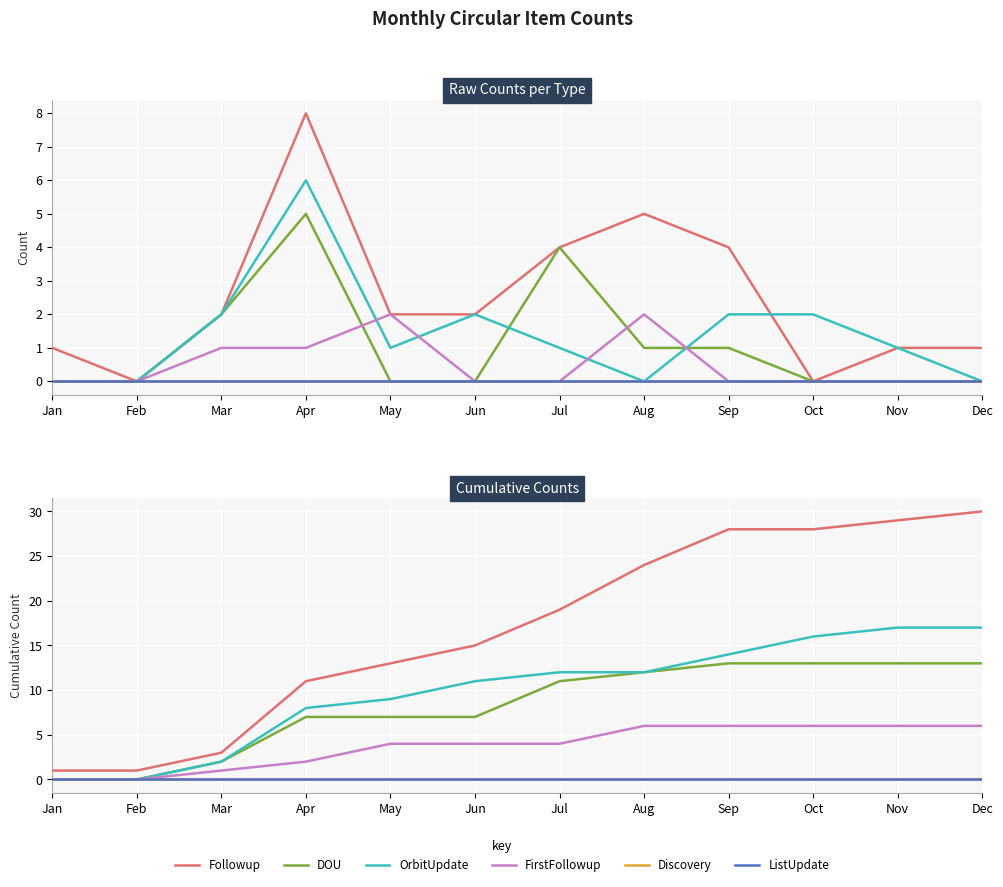

What are all the series names shown in the legend?

Followup, DOU, OrbitUpdate, FirstFollowup, Discovery, ListUpdate